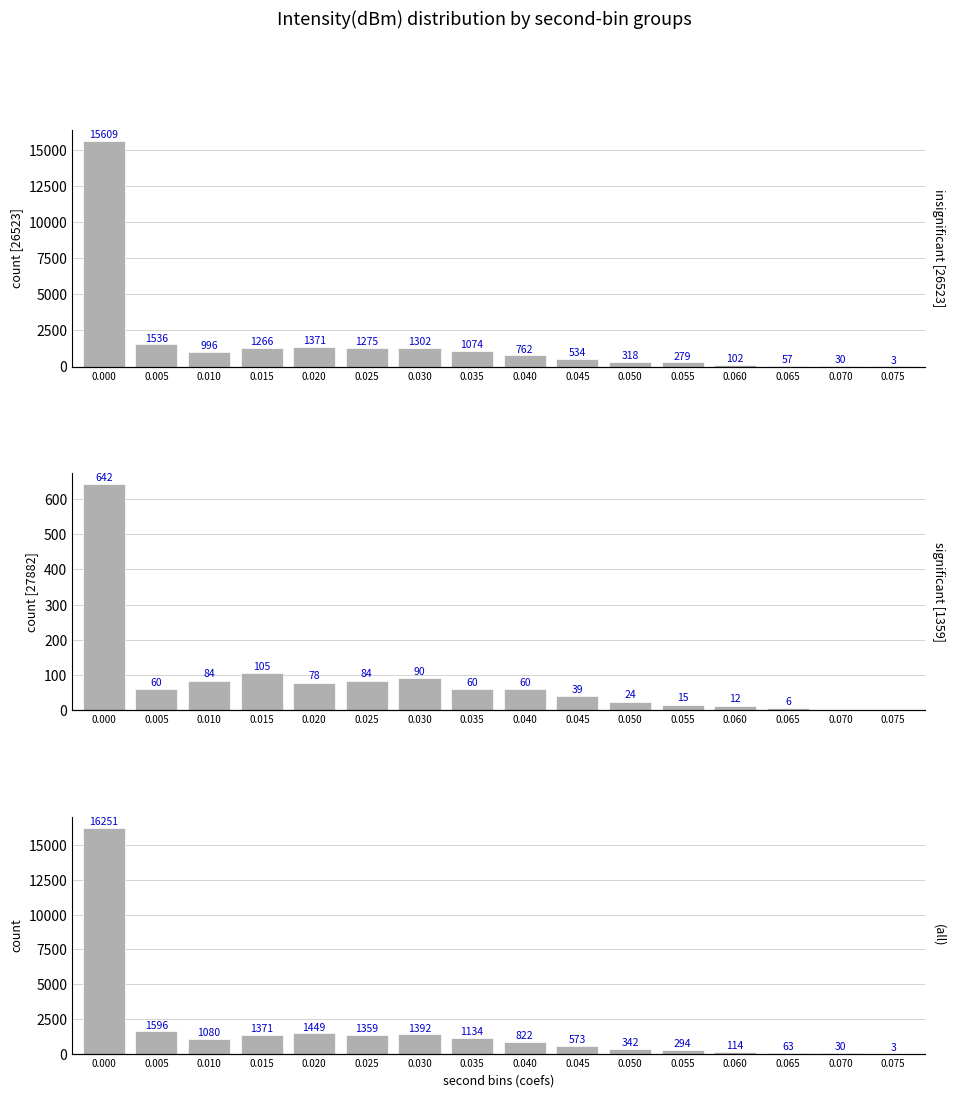

How many bars are there in total?

48